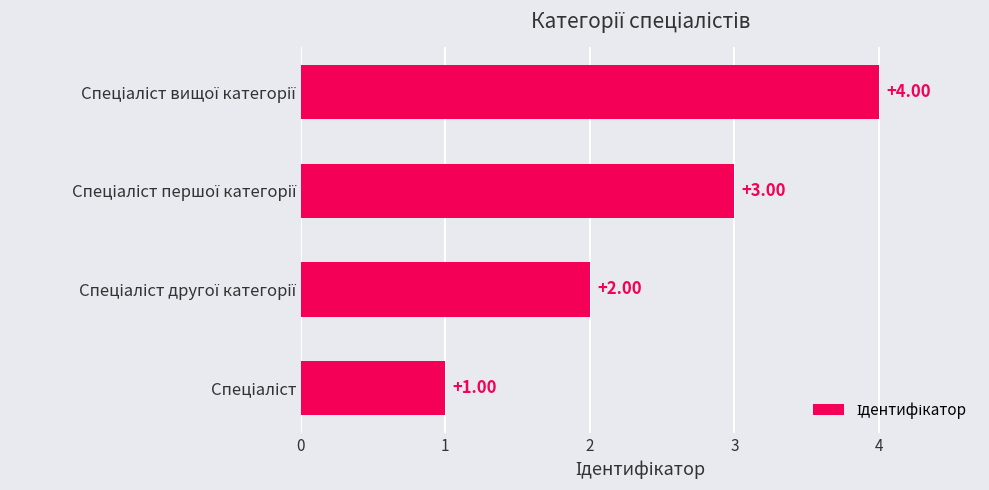

What is the sum of all values?

10